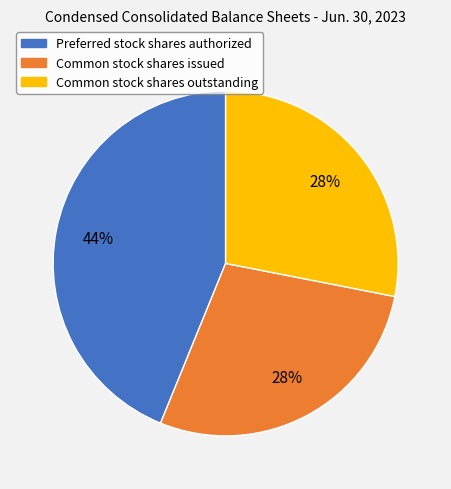

To the nearest percent, what is the difference between the Preferred stock shares authorized and Common stock shares outstanding slice percentages?

16%